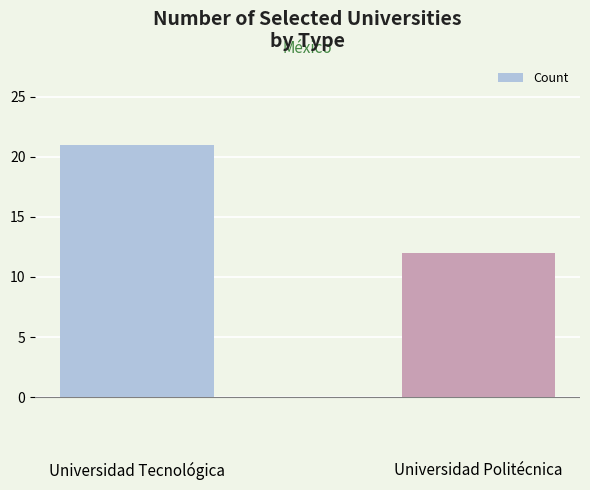

Reading left to right, what are all the values shown in this chart?

21	12